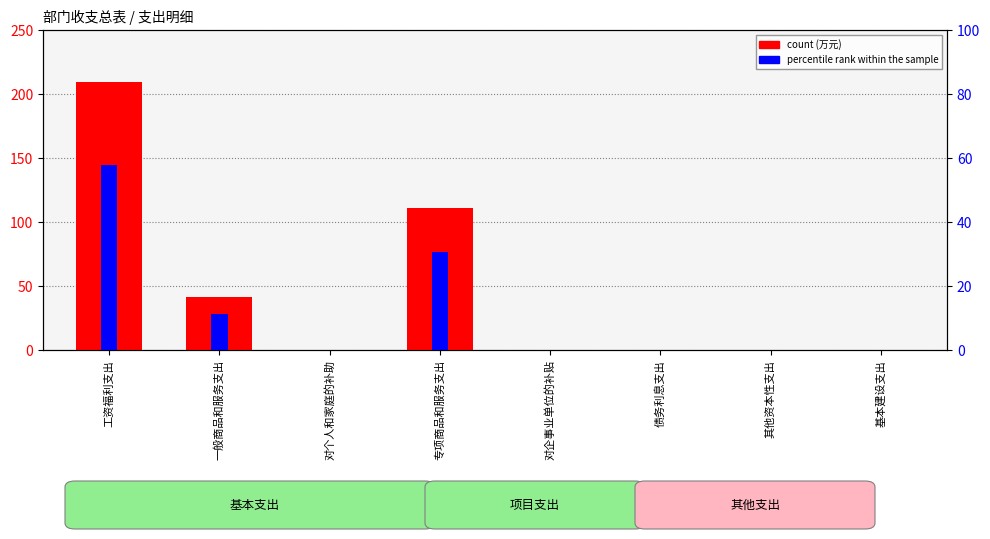

What is the average value?

45.2